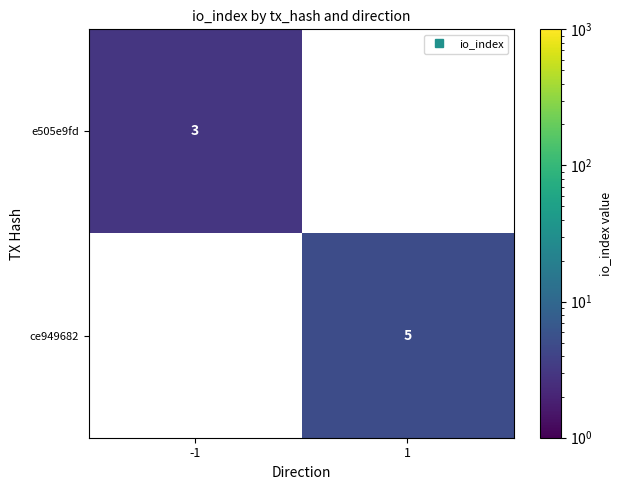

What is the highest value of the e505e9fd series?

3.0